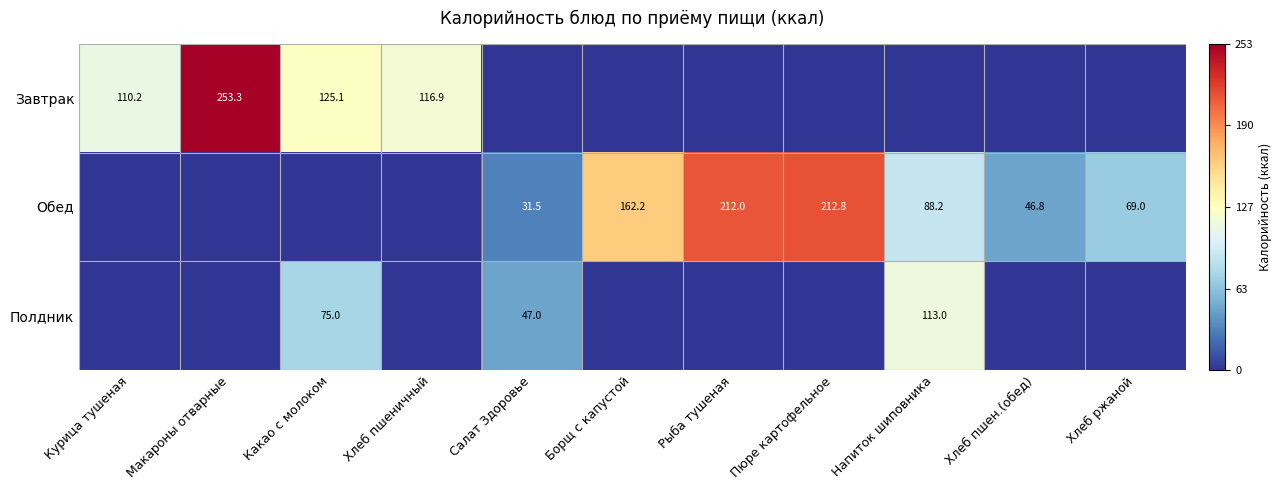

Is the value of Завтрак at Хлеб пшеничный greater than the value of Обед at Рыба тушеная?

No